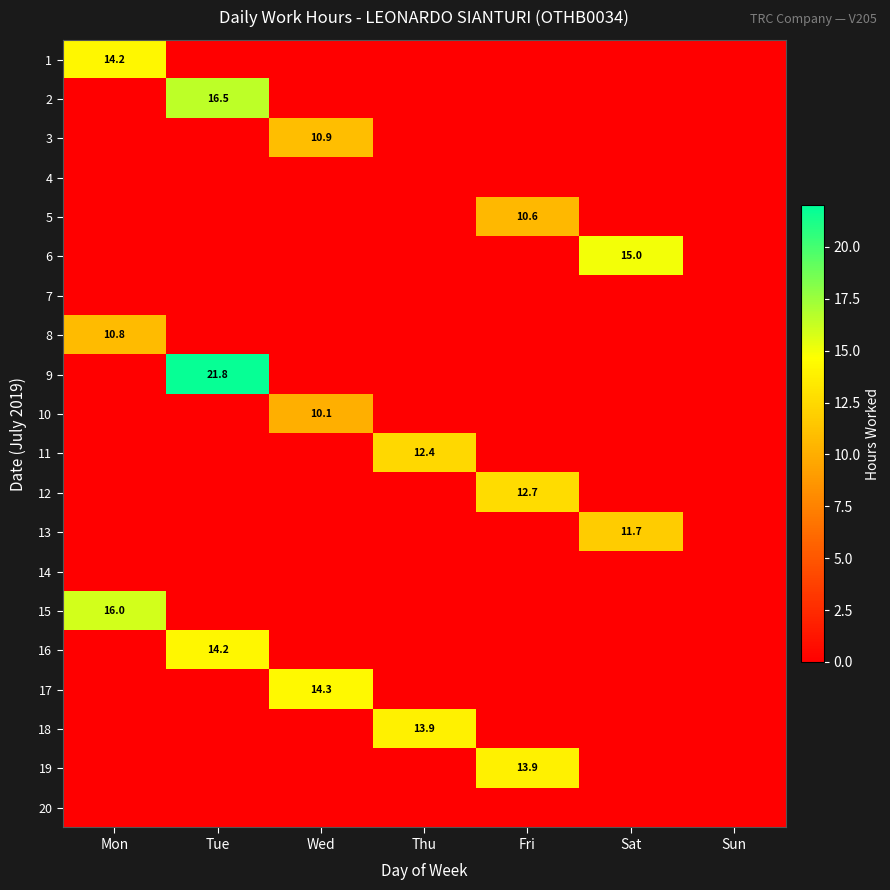

The value of 3 at Wed is 10.9. True or false?

True